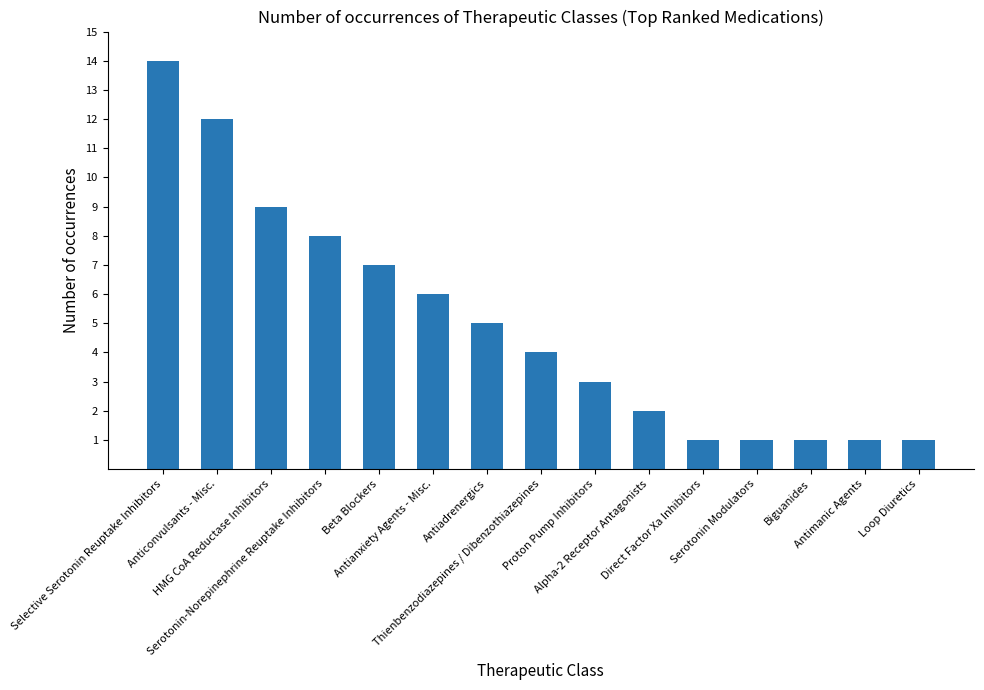

How many data points does each series have?

15